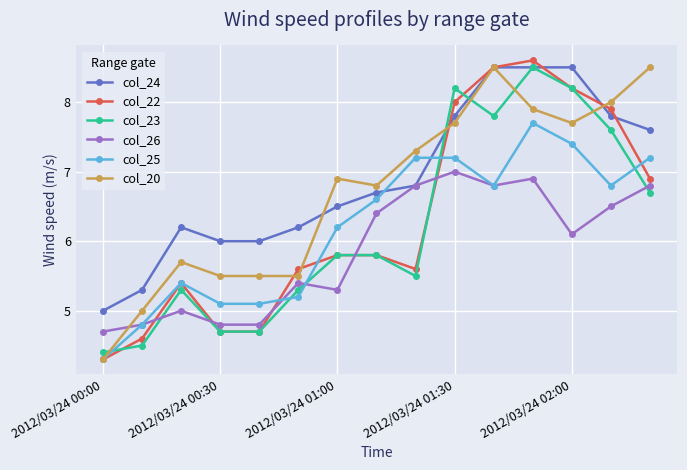

How many times do col_26 and col_23 cross each other?

6